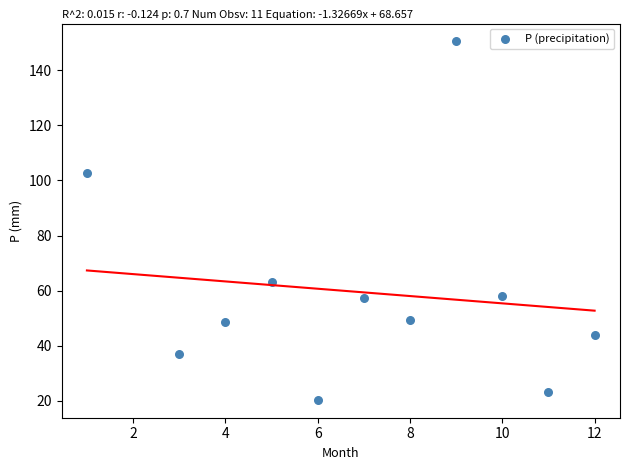

What is the average Y value?

59.5